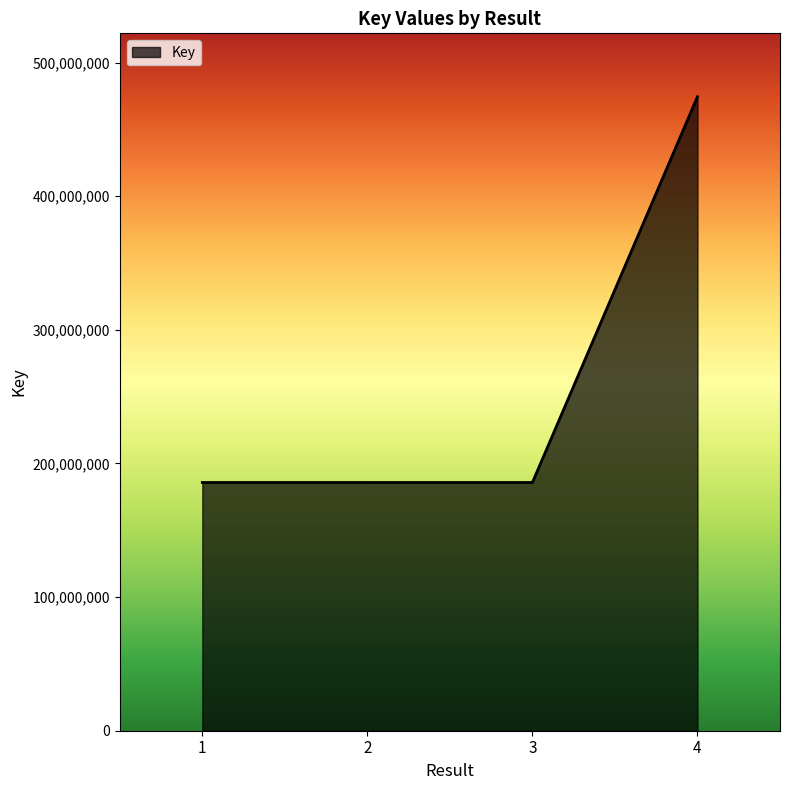

At which label is the value closest to 330116850?

3